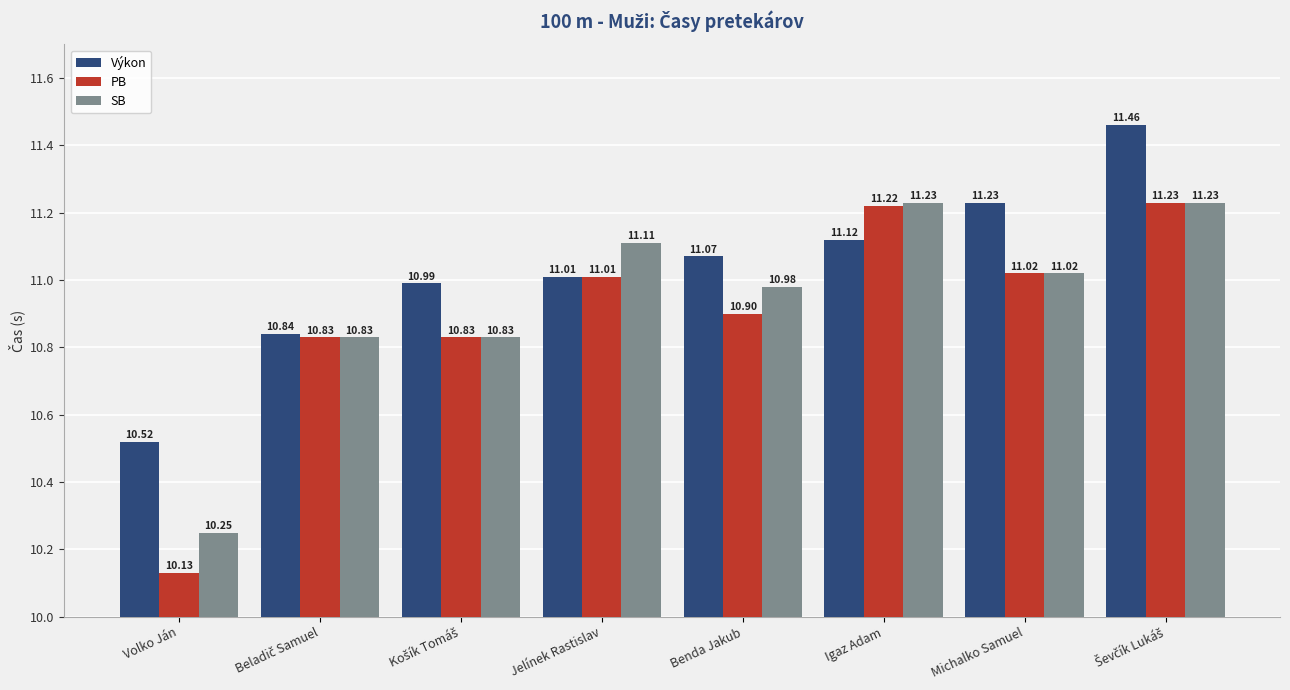

Which series has the largest total across all categories?

Výkon